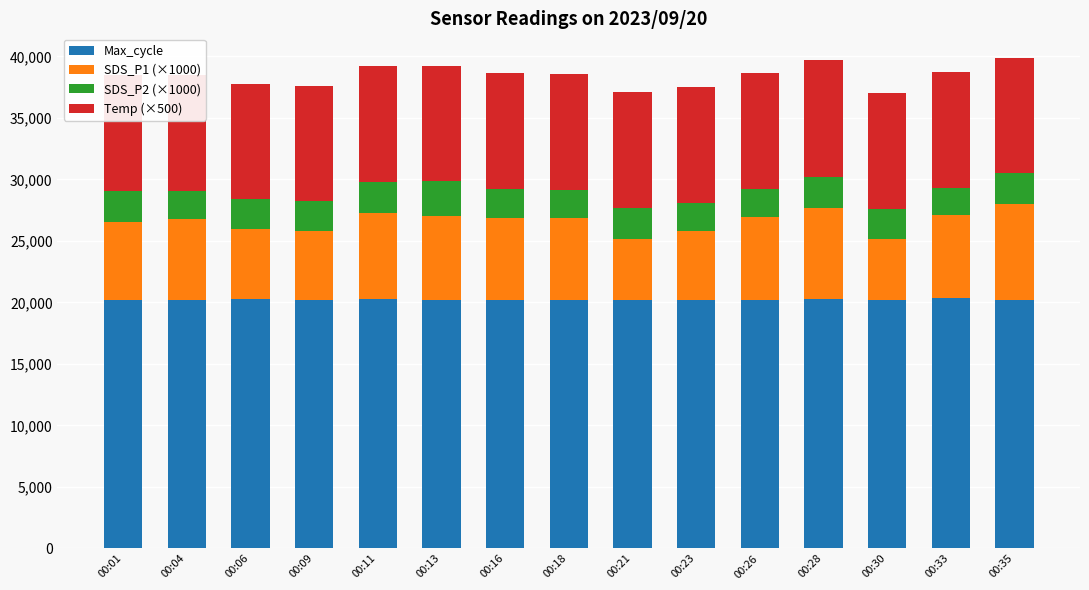

Reading right to left, transcribe all the data shown in this chart.

Max_cycle: 00:35=20157	00:33=20359	00:30=20169	00:28=20237	00:26=20229	00:23=20195	00:21=20166	00:18=20173	00:16=20181	00:13=20229	00:11=20255	00:09=20208	00:06=20254	00:04=20183	00:01=20224
SDS_P1 (×1000): 00:35=7830	00:33=6770	00:30=5000	00:28=7430	00:26=6730	00:23=5630	00:21=5030	00:18=6670	00:16=6670	00:13=6830	00:11=7000	00:09=5600	00:06=5700	00:04=6600	00:01=6300
SDS_P2 (×1000): 00:35=2500	00:33=2200	00:30=2430	00:28=2570	00:26=2300	00:23=2270	00:21=2500	00:18=2300	00:16=2400	00:13=2800	00:11=2570	00:09=2430	00:06=2430	00:04=2270	00:01=2500
Temp (×500): 00:35=9400	00:33=9400	00:30=9450	00:28=9450	00:26=9400	00:23=9400	00:21=9400	00:18=9400	00:16=9400	00:13=9400	00:11=9400	00:09=9400	00:06=9400	00:04=9450	00:01=9500